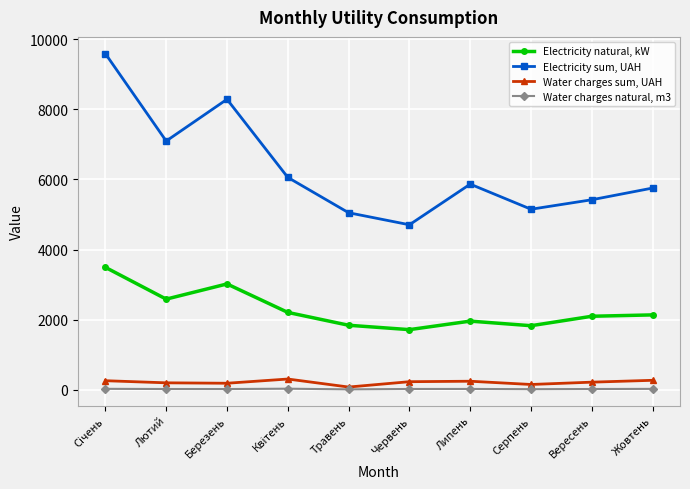

Where is the first local maximum for Electricity sum, UAH?

Березень